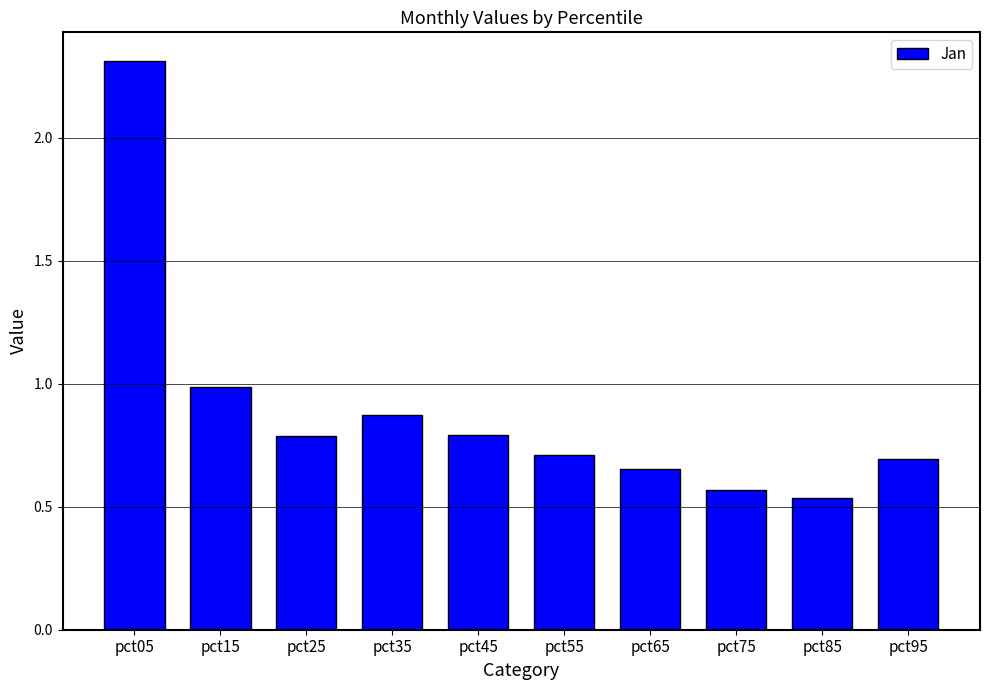

What is the sum of the values at pct85 and pct35?

1.4